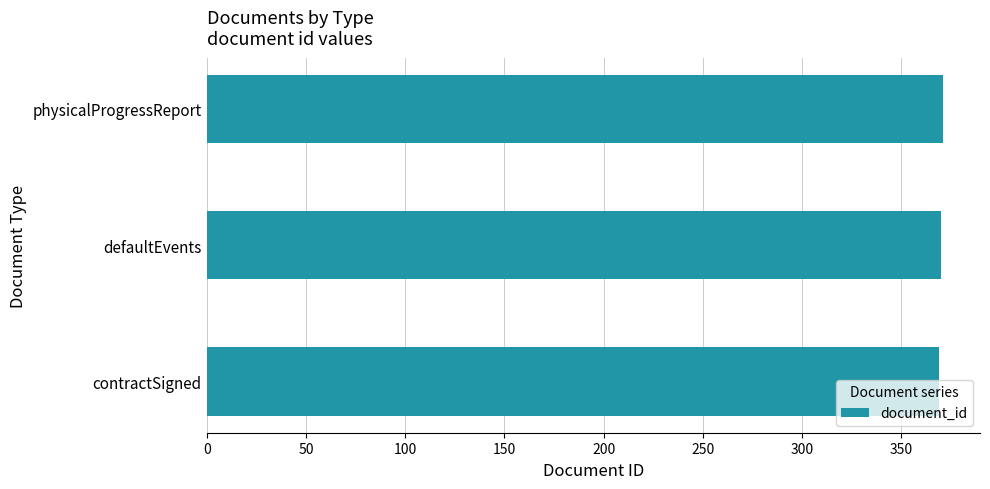

What is the sum of the values at physicalProgressReport and defaultEvents?

741